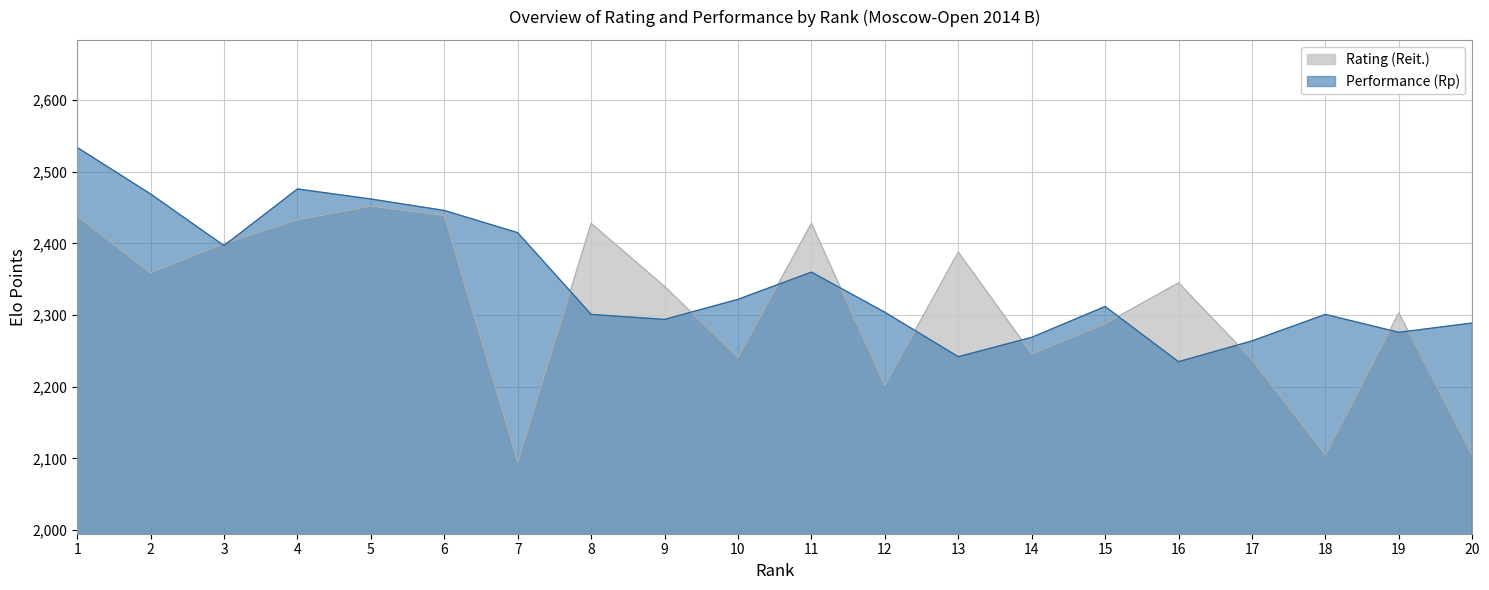

After their last crossing, which series has the higher values: Performance (Rp) or Rating (Reit.)?

Performance (Rp)